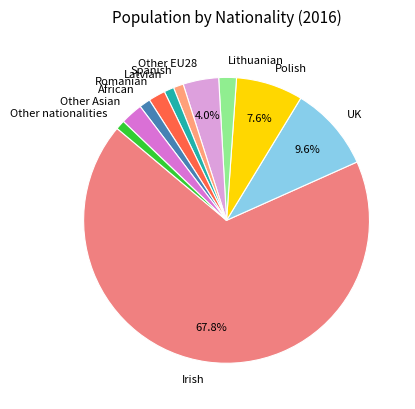

To the nearest percent, what is the average slice percentage?

9%